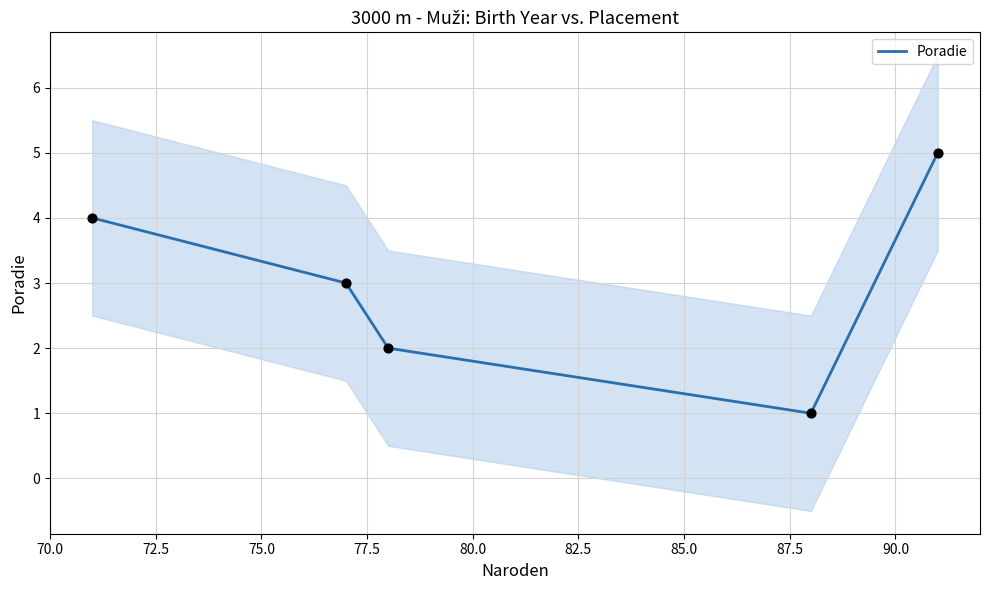

Between 72.5 and 75.0, which is larger?

72.5